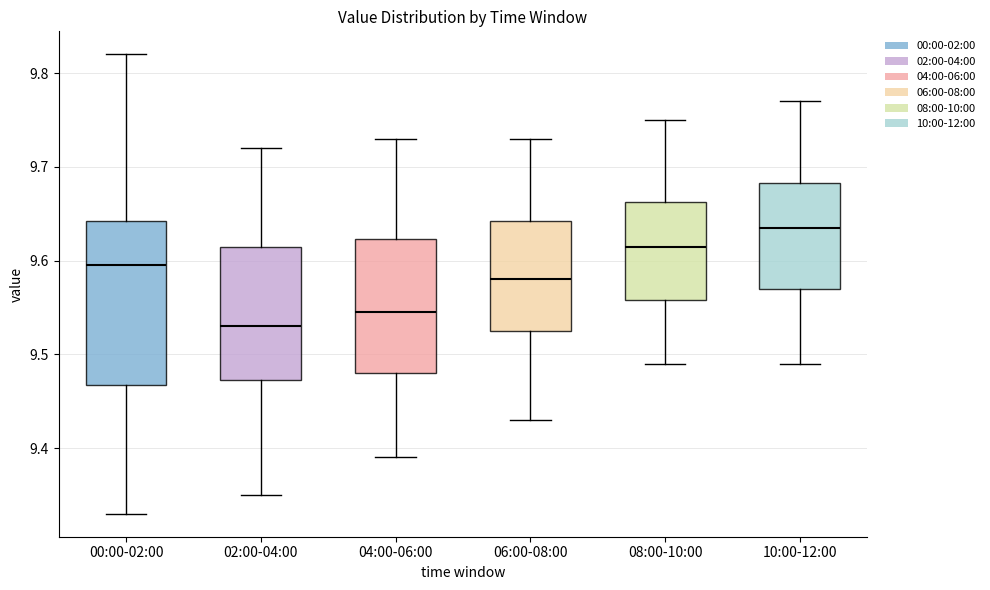

Where does the lower whisker of the box for 08:00-10:00 end on the y-axis? The values are not printed on the chart, so give them approximately, as read against the axis.

9.49